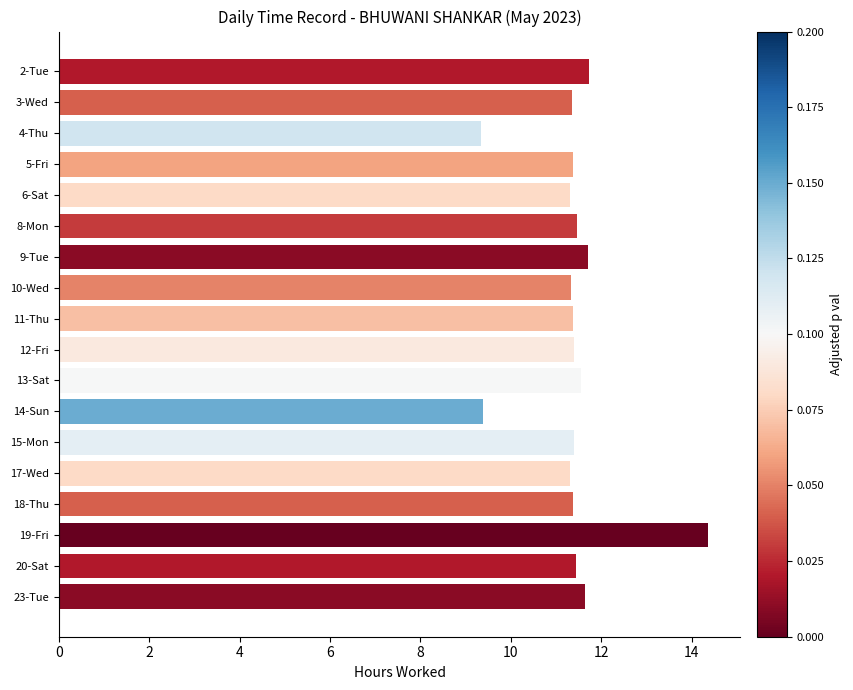

What is the change in value from 9-Tue to 14-Sun?

-2.3